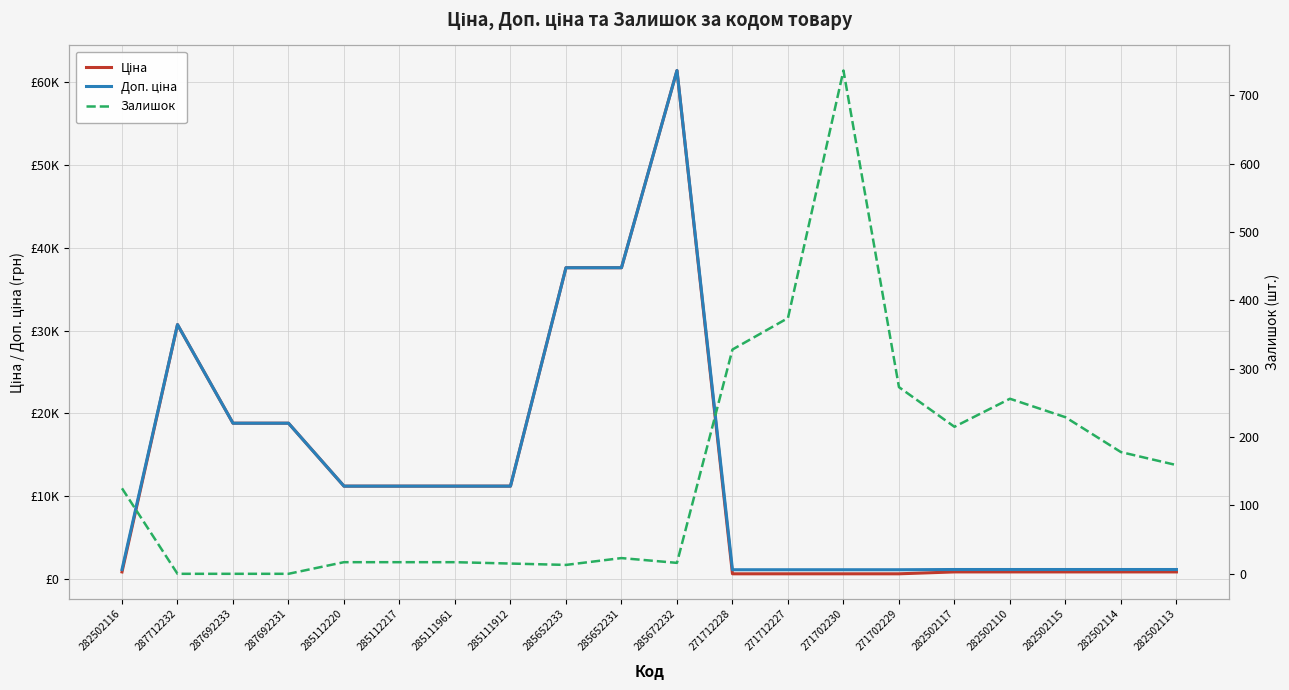

Which series changed the most between 285672232 and 282502110?

Ціна